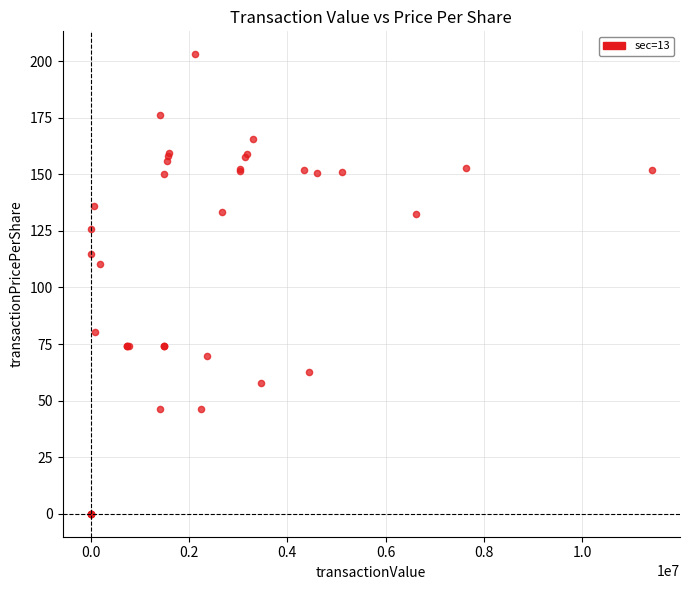

What Y value in the scatter plot is closest to 101?

110.1